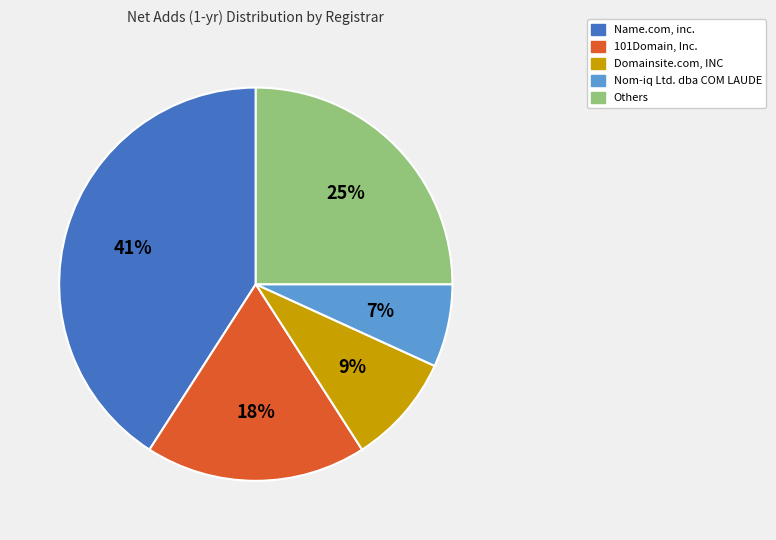

Which category has the biggest portion of the pie?

Name.com, inc.